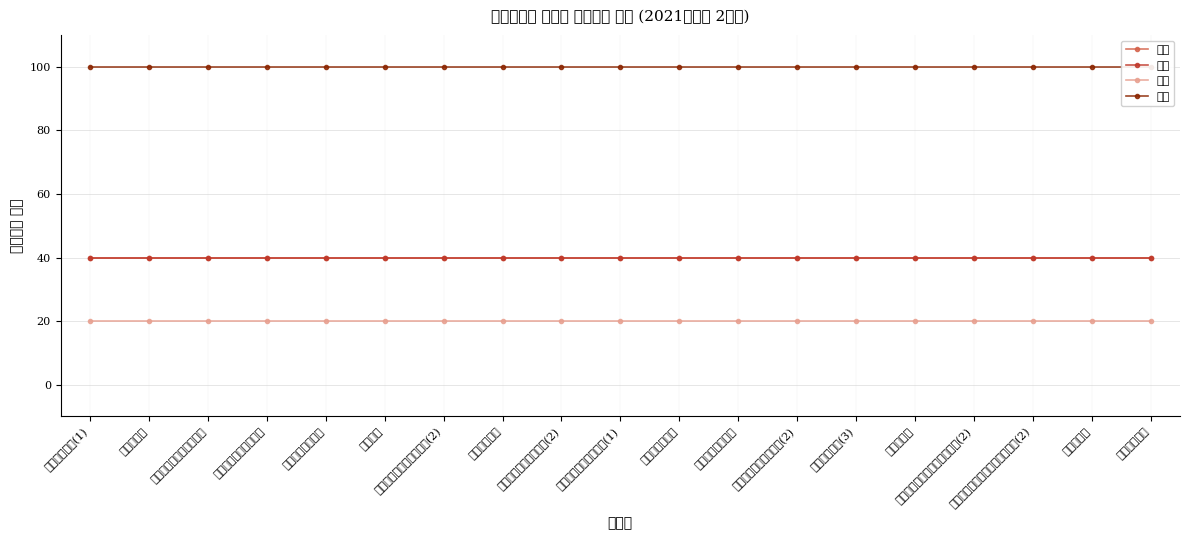

What is the total value across all series at 운동조절학?

200